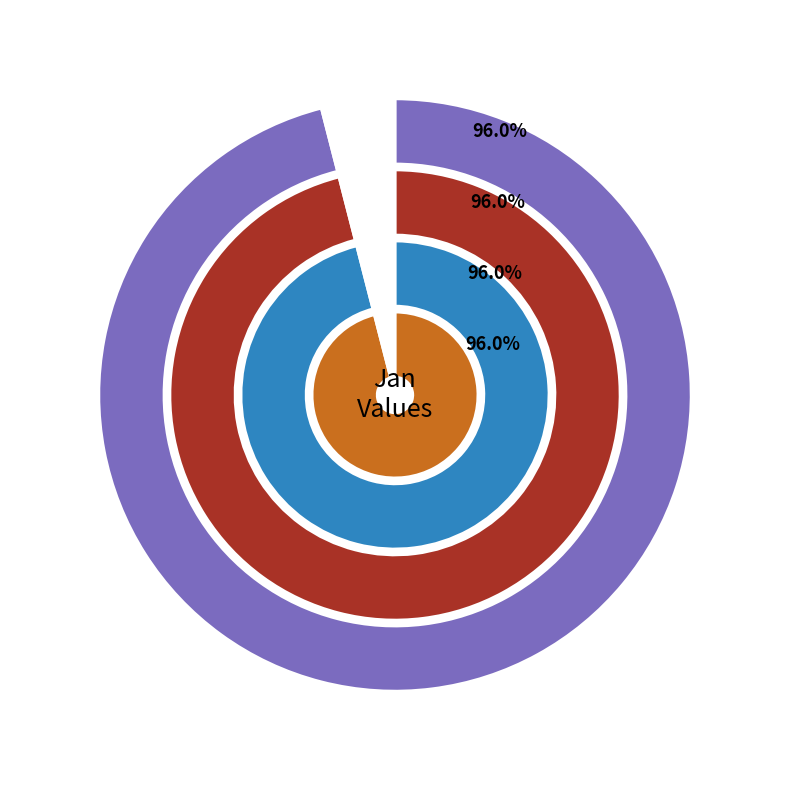

Does pct75 account for over 50% of the chart?

No